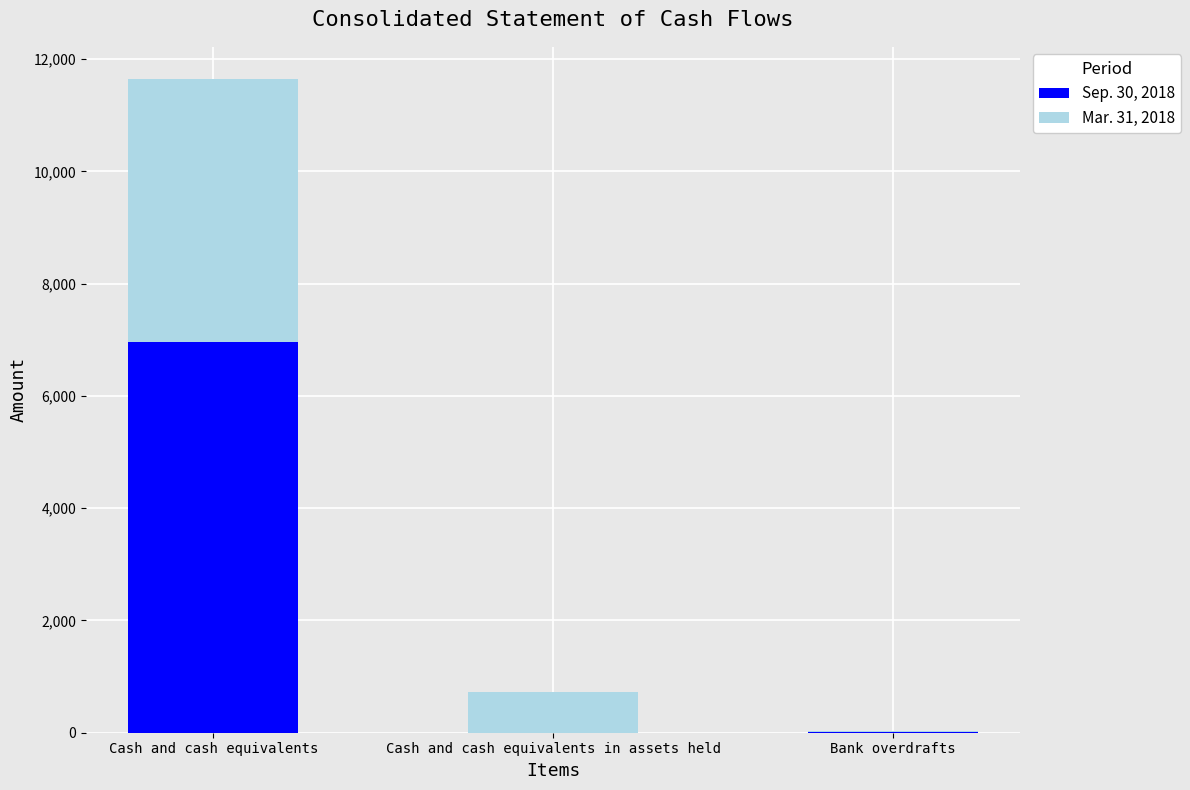

True or false: Sep. 30, 2018 has a value of 4150 at Cash and cash equivalents in assets held.

False